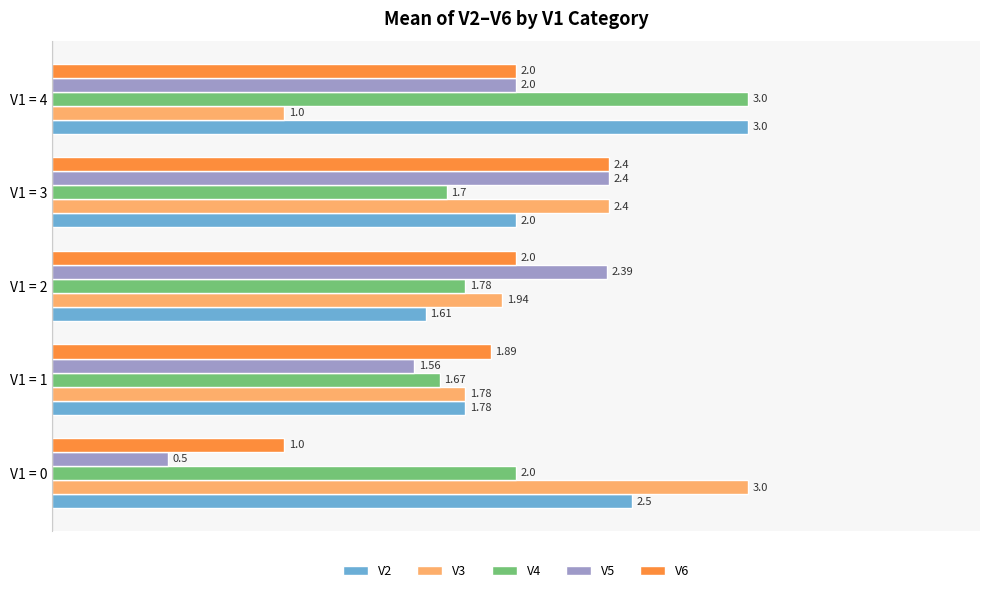

Between V1 = 0 and V1 = 4, which series saw the biggest shift?

V3